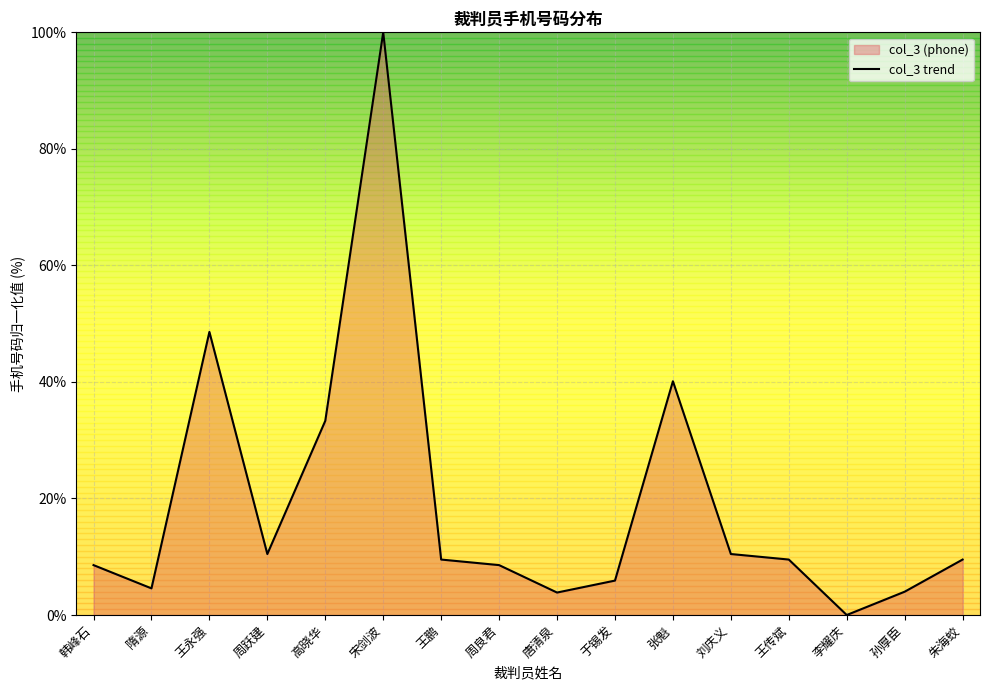

What position from the left is 韩峰石?

1